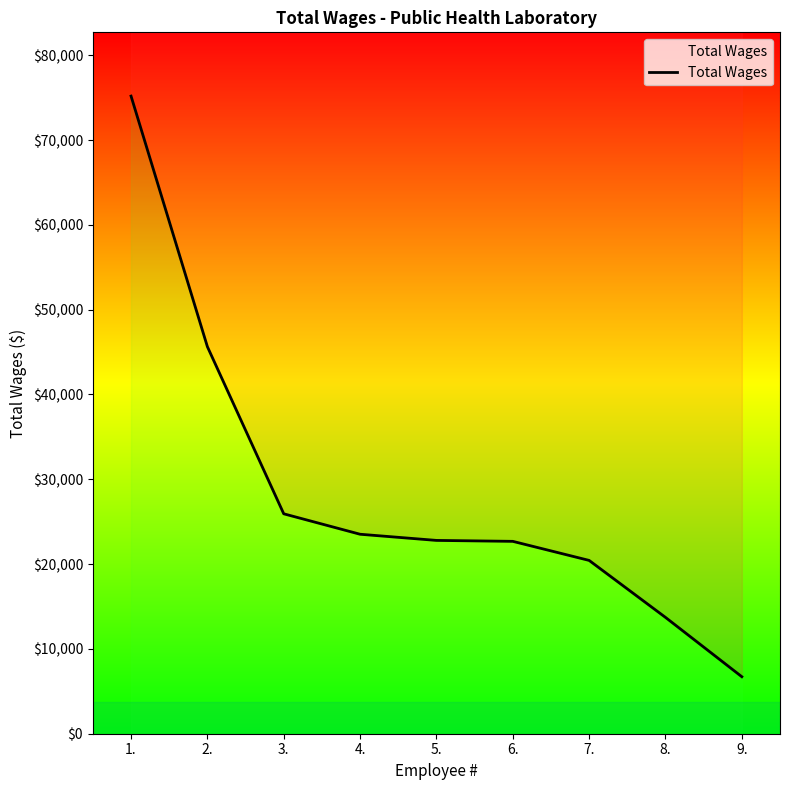

List the labels in order of value, largest first.

1., 2., 3., 4., 5., 6., 7., 8., 9.